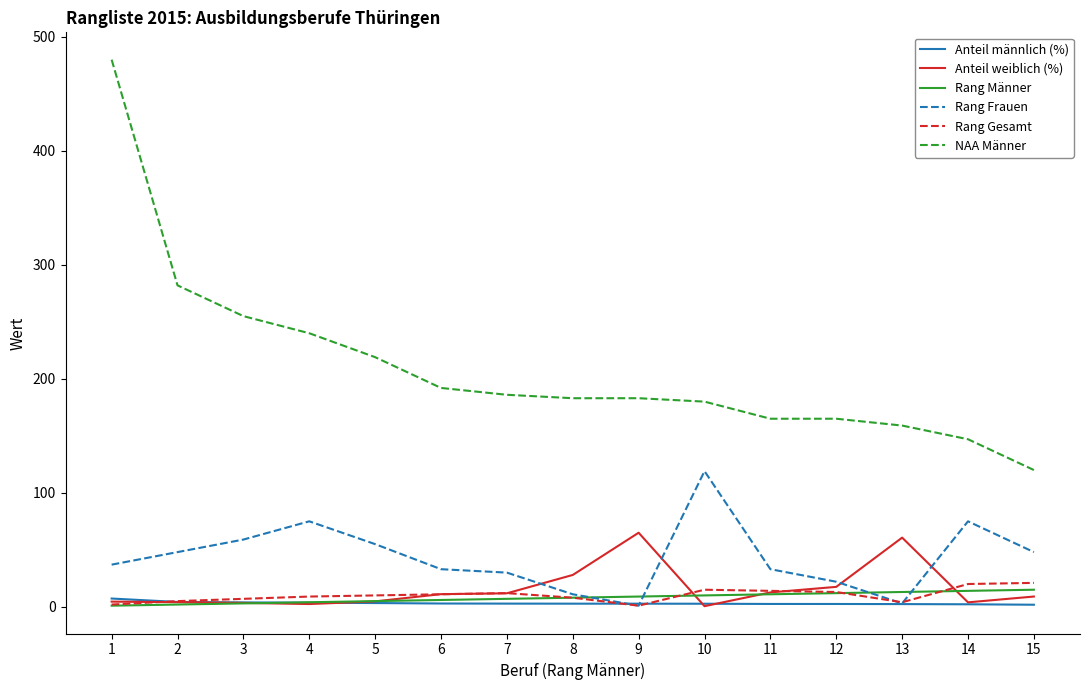

Is the value of Rang Frauen at 1 greater than the value of Anteil weiblich (%) at 8?

Yes